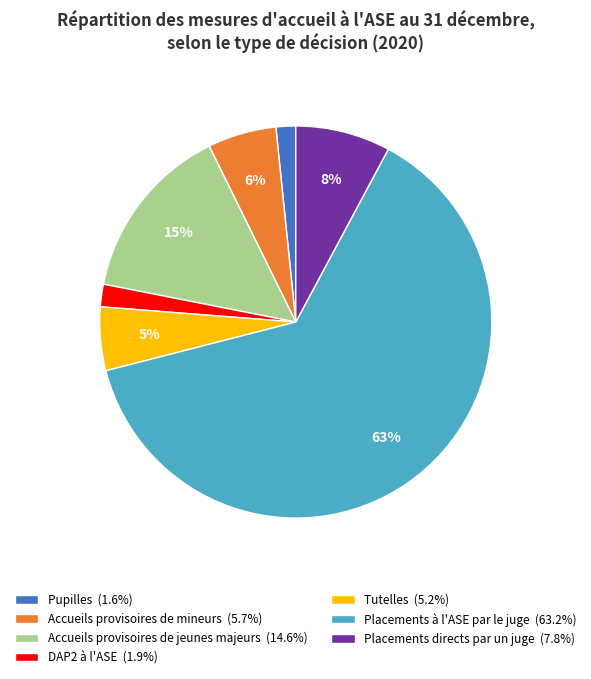

To the nearest percent, what percentage of the pie is DAP2 à l'ASE (1.9%)?

2%